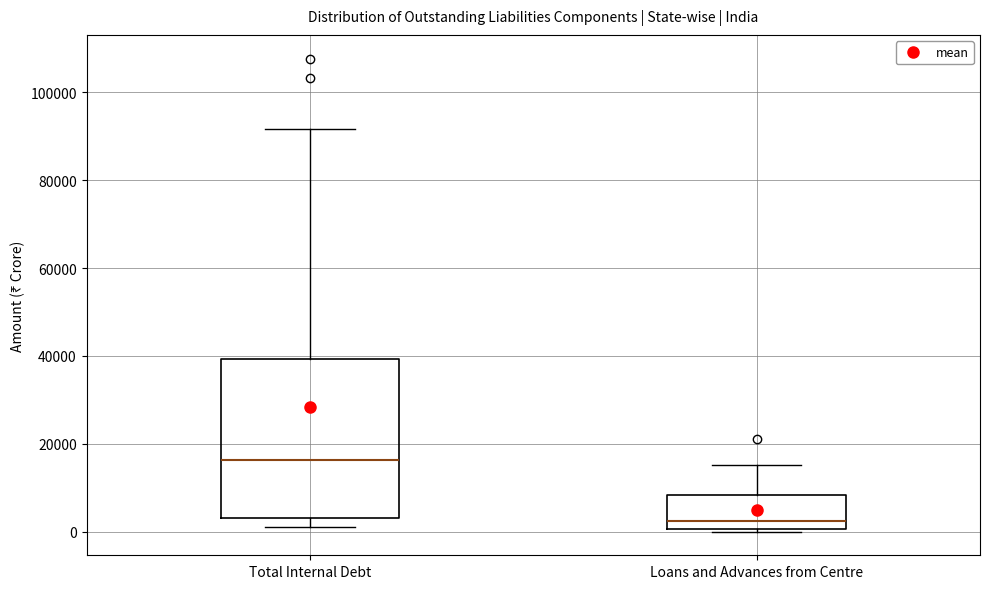

Reading left to right, read every box against the y-axis: the position of its median line, the range the box covers, and the ends of its whiskers. The values are not printed on the chart, so give them approximately, as read against the axis.

Total Internal Debt: median 16000, box 4000 to 40000, whiskers 2000 to 92000
Loans and Advances from Centre: median 2000, box 0 to 8000, whiskers 0 (just below the box's lower edge) to 16000